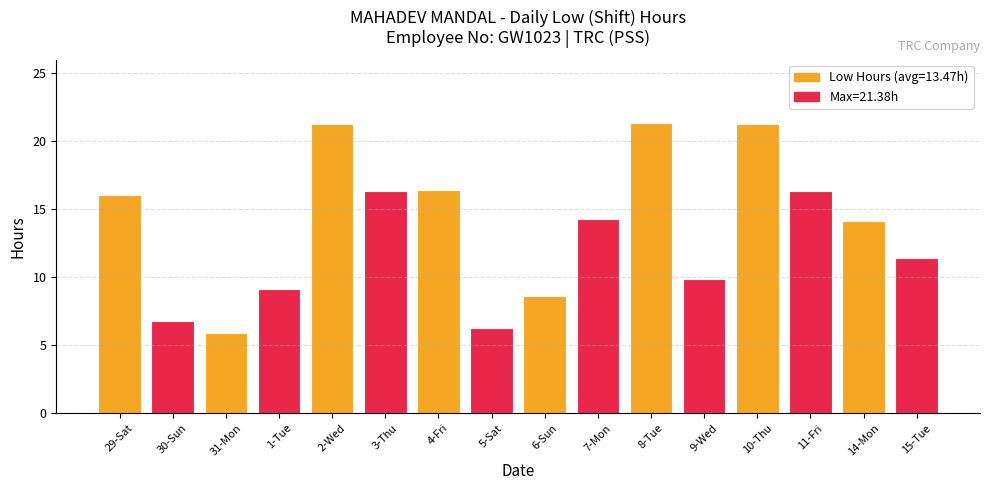

How many bars are there in total?

16